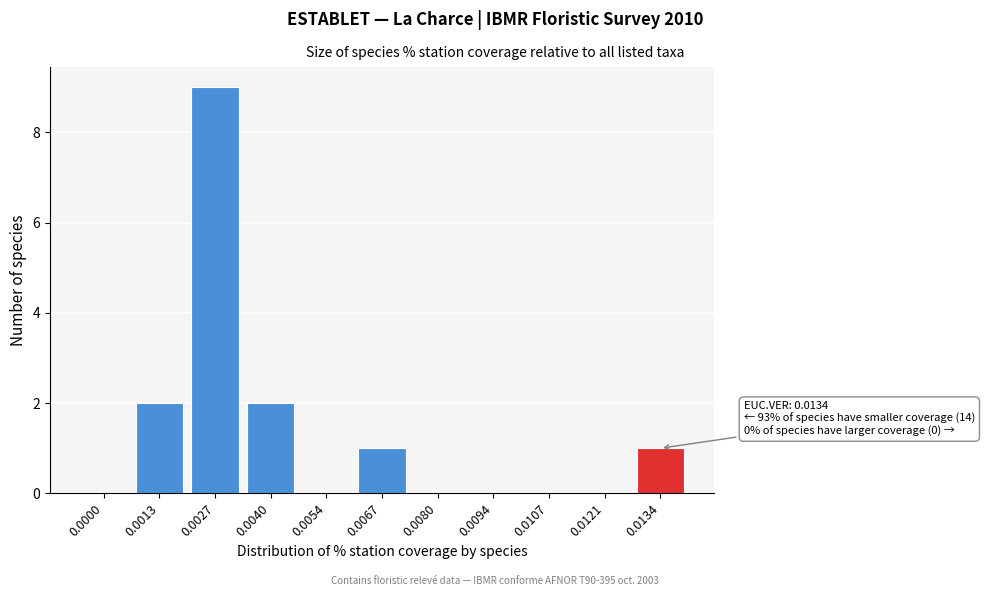

Reading left to right, extract all data points from this chart.

0.0000=0	0.0013=2	0.0027=9	0.0040=2	0.0054=0	0.0067=1	0.0080=0	0.0094=0	0.0107=0	0.0121=0	0.0134=1